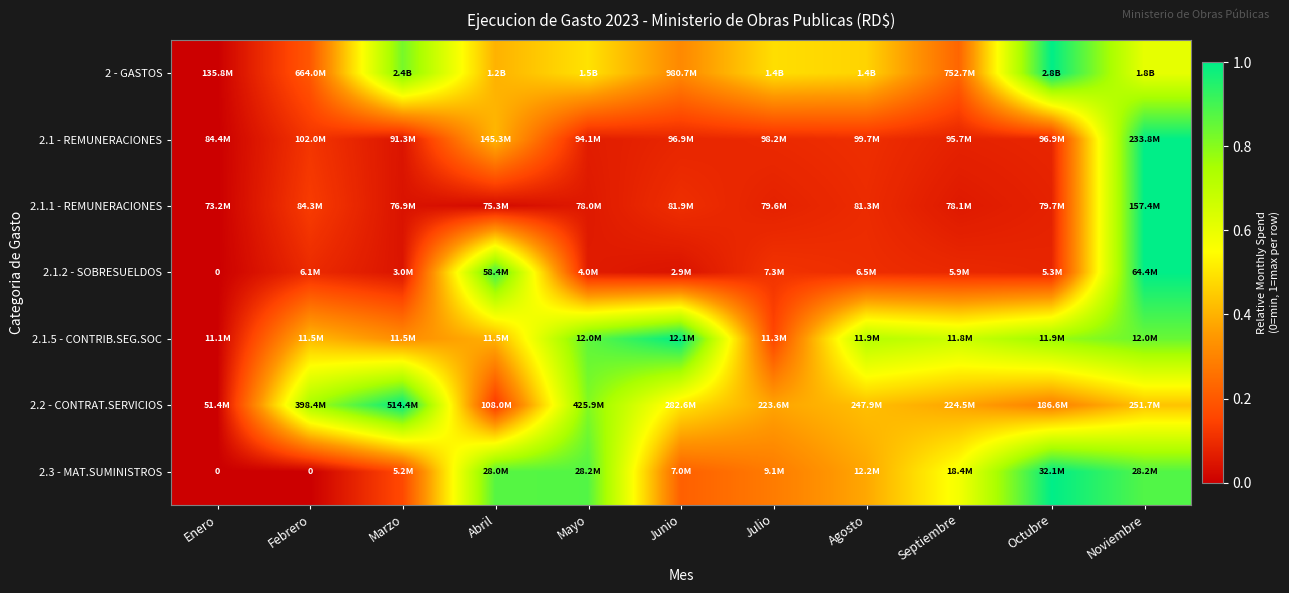

The value of 2.1.2 - SOBRESUELDOS at Julio is 0.2. True or false?

False